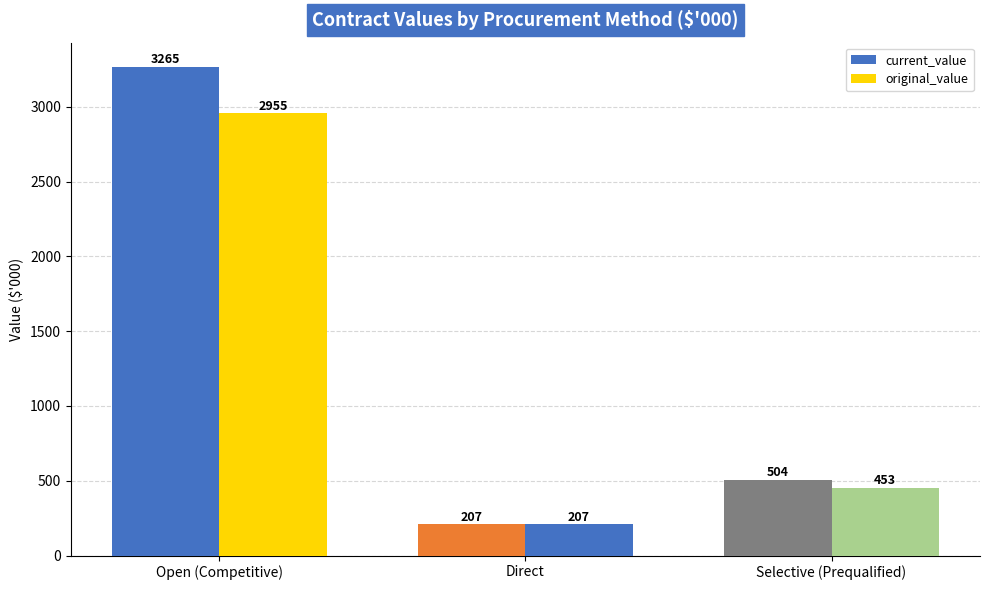

Is it true that original_value equals 452.8 at Selective (Prequalified)?

True